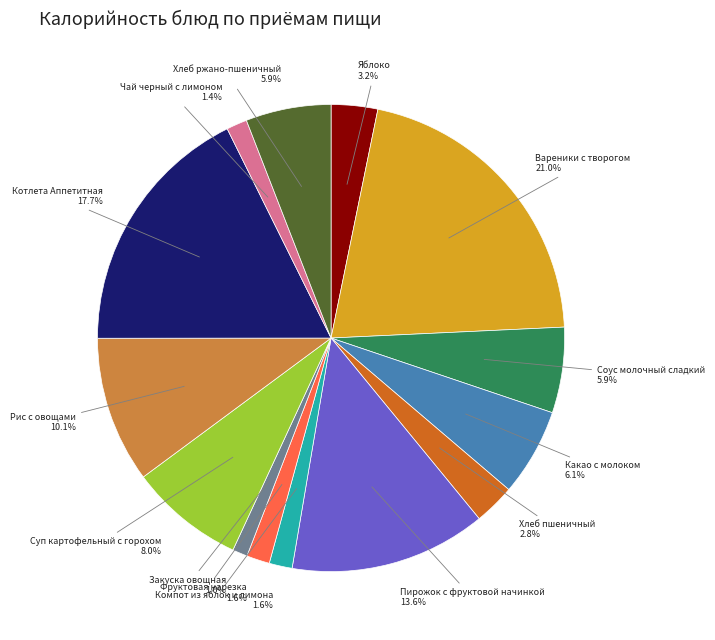

Is there a majority slice in this chart?

No